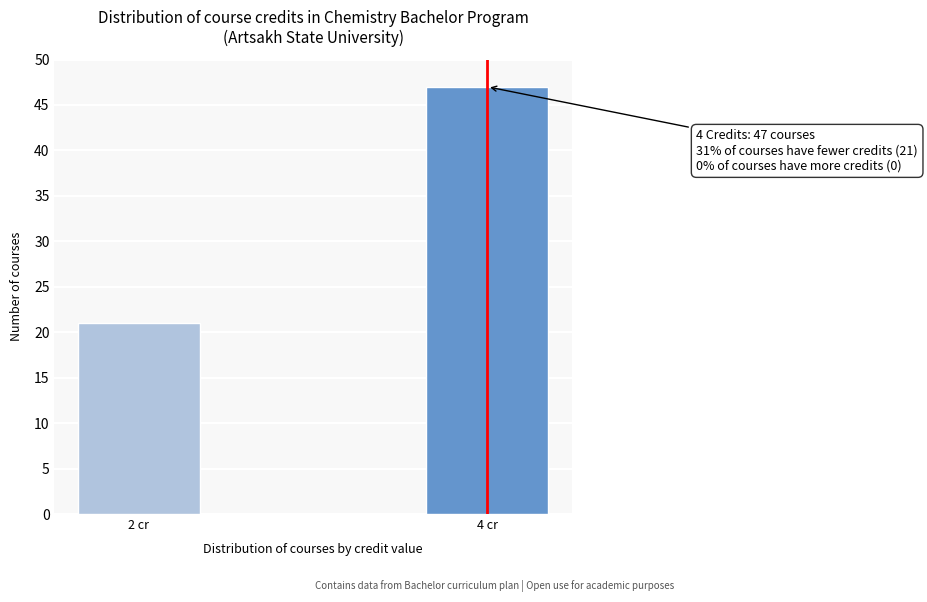

Reading left to right, what are all the values shown in this chart?

2 cr=21	4 cr=47